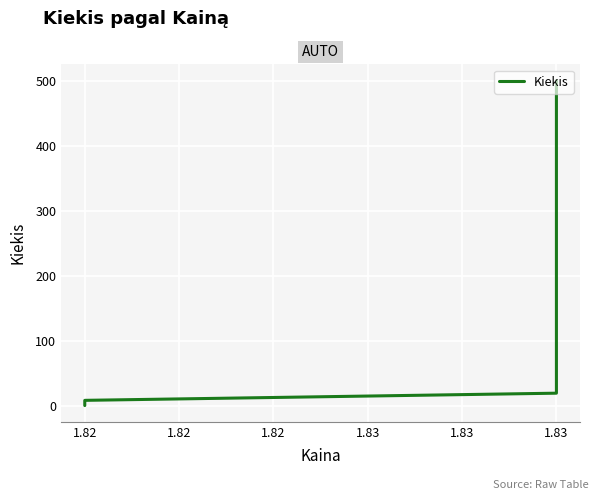

Reading right to left, extract all data points from this chart.

1	9	20	500